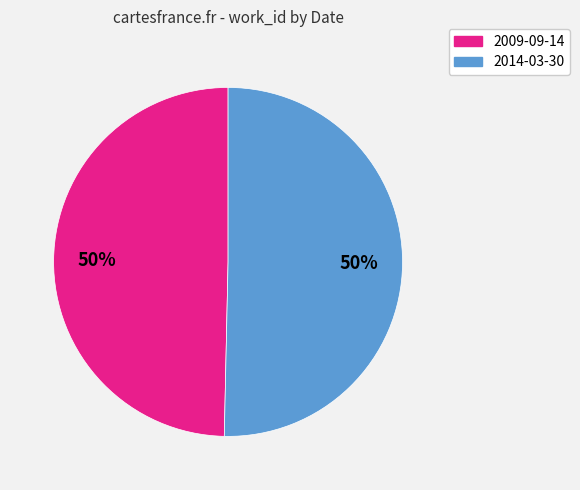

The 2014-03-30 slice represents 50% of the pie. True or false?

True